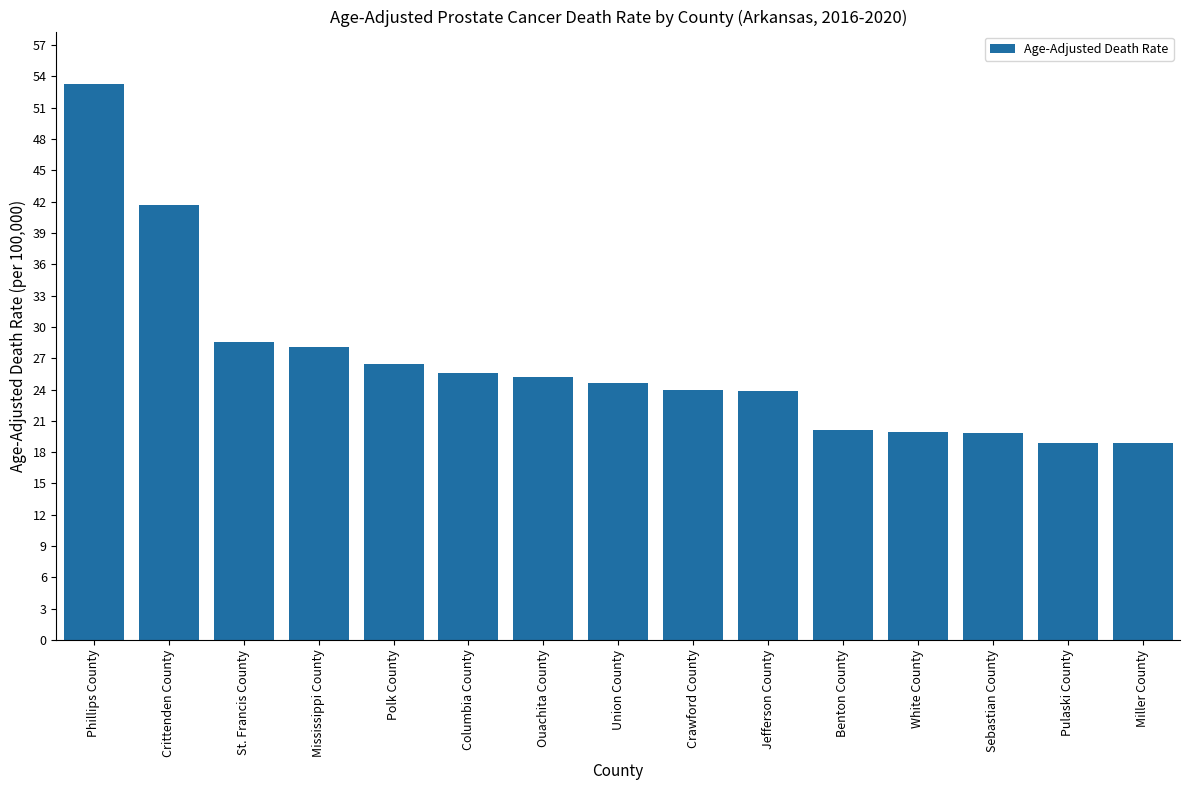

Does the chart contain any negative values?

No